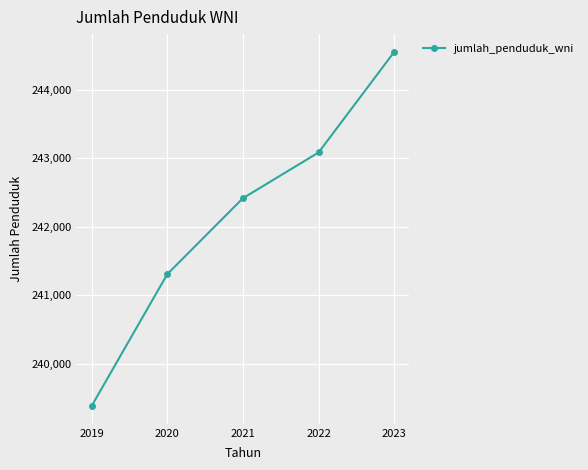

Which label corresponds to the largest value in the chart?

2023